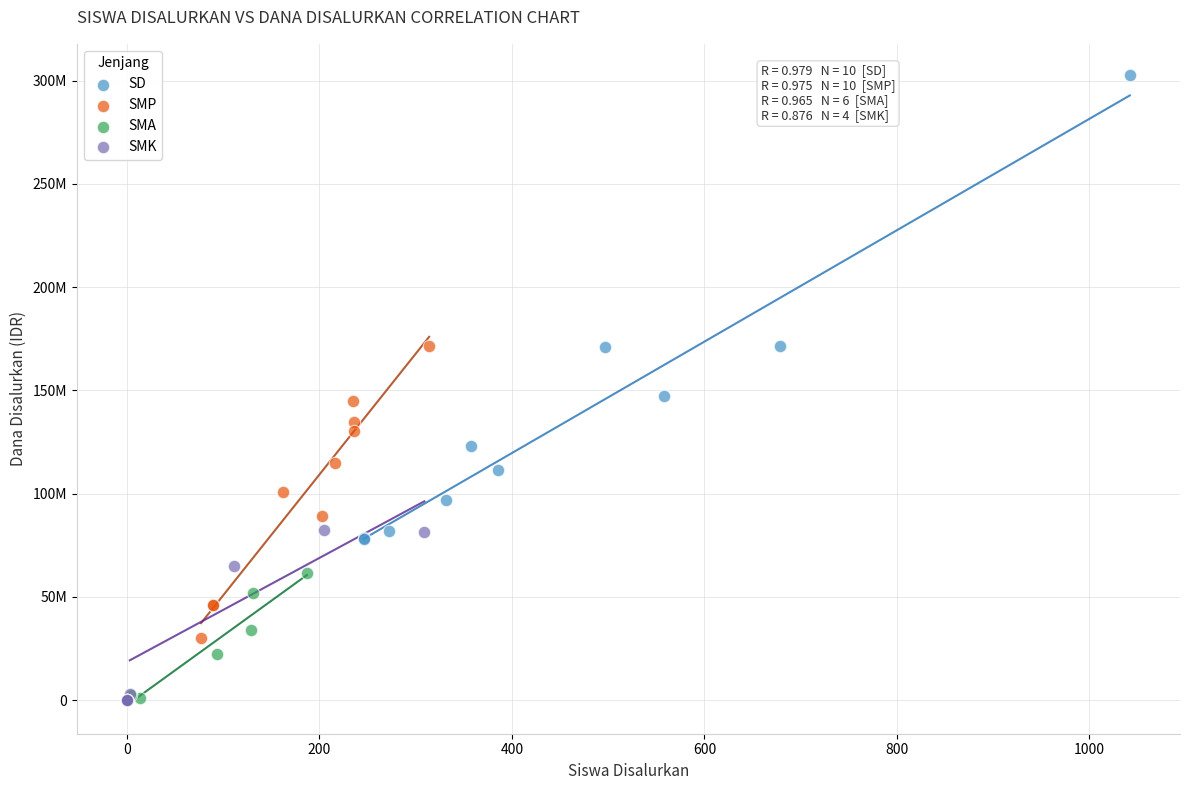

What are all the series names shown in the legend?

SD, SMP, SMA, SMK